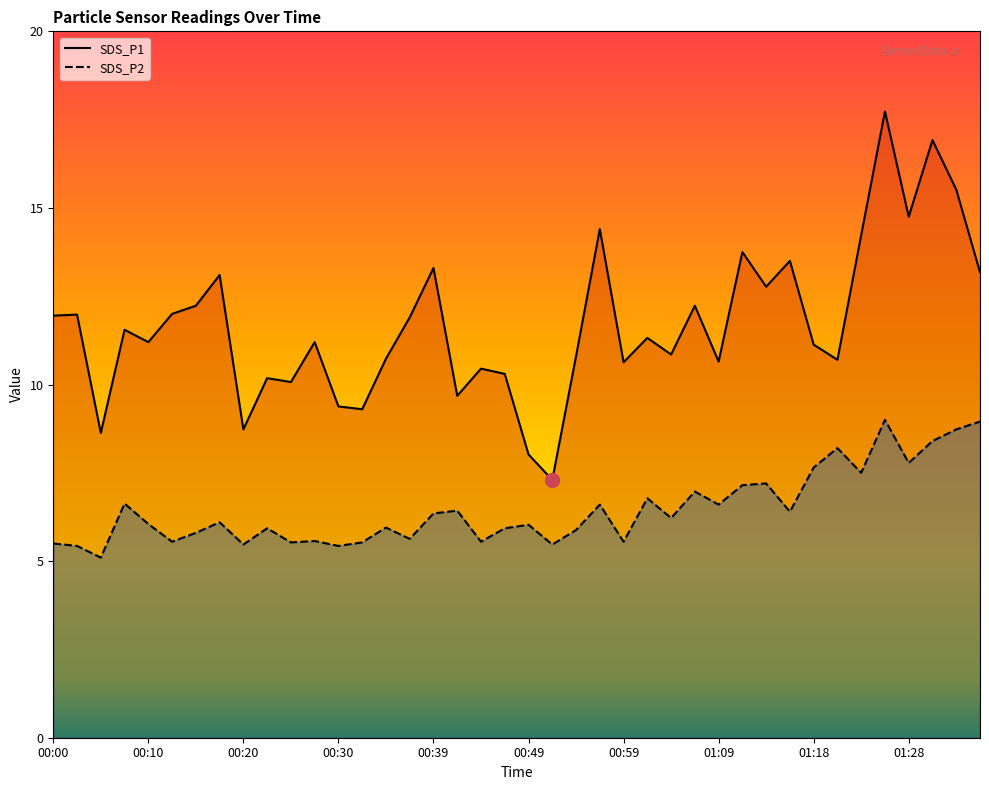

How many values in the SDS_P2 series are below 6?

18